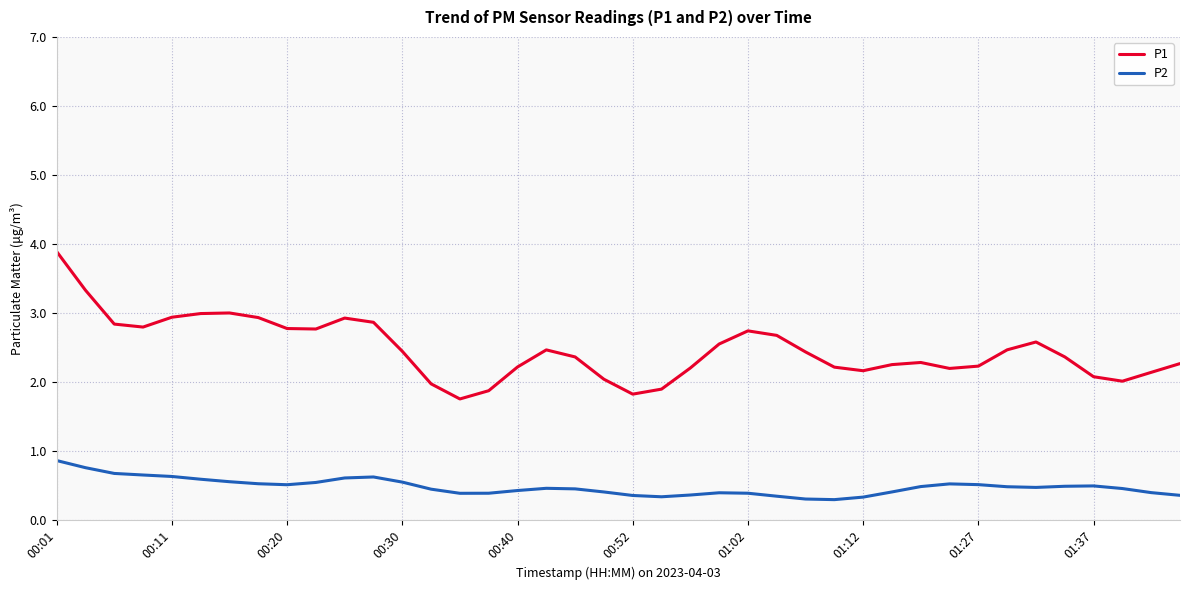

List the series in order of their peak value, highest first.

P1, P2